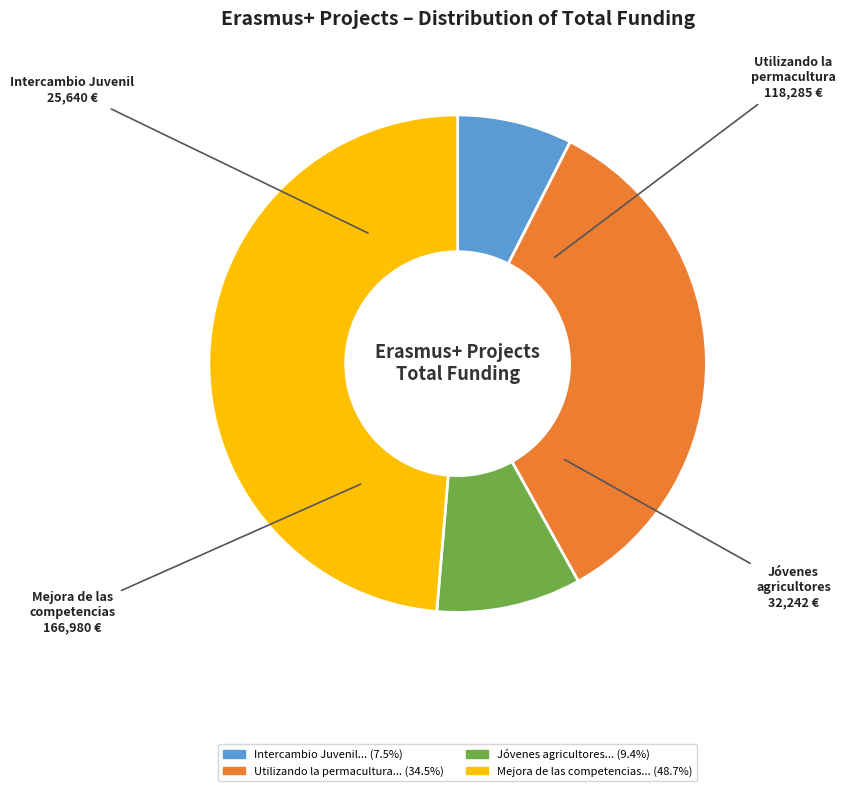

Is there any slice that represents more than half of the pie?

No